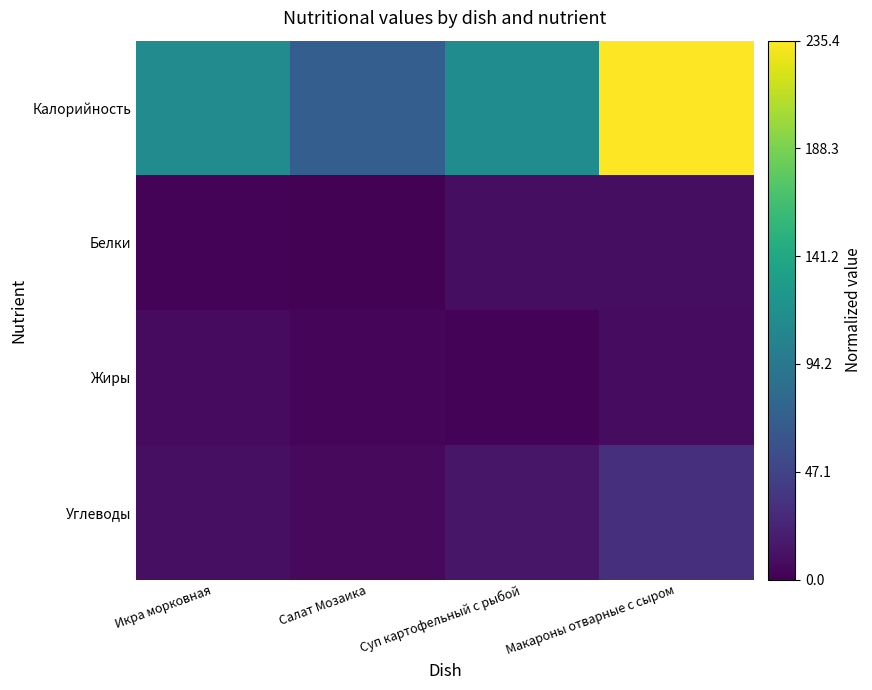

Reading right to left, extract all data points from this chart.

Калорийность: Макароны отварные с сыром=1.0	Суп картофельный с рыбой=0.5	Салат Мозаика=0.3	Икра морковная=0.5
Белки: Макароны отварные с сыром=0.0	Суп картофельный с рыбой=0.0	Салат Мозаика=0.0	Икра морковная=0.0
Жиры: Макароны отварные с сыром=0.0	Суп картофельный с рыбой=0.0	Салат Мозаика=0.0	Икра морковная=0.0
Углеводы: Макароны отварные с сыром=0.1	Суп картофельный с рыбой=0.1	Салат Мозаика=0.0	Икра морковная=0.0